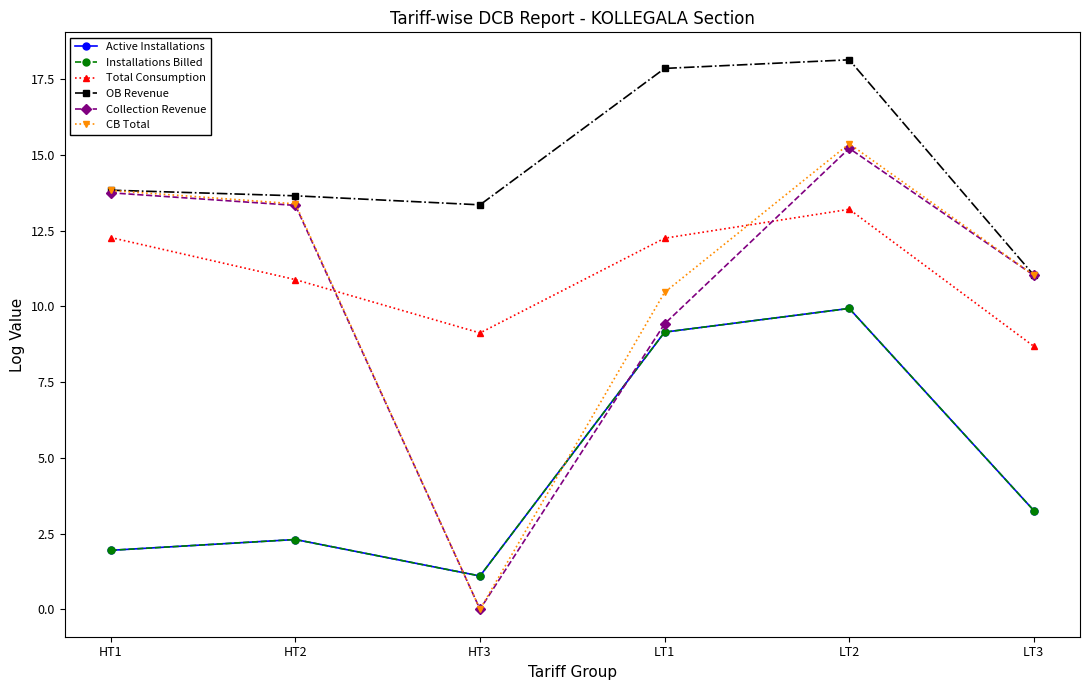

What is the difference between the highest and lowest values at HT1?

11.9